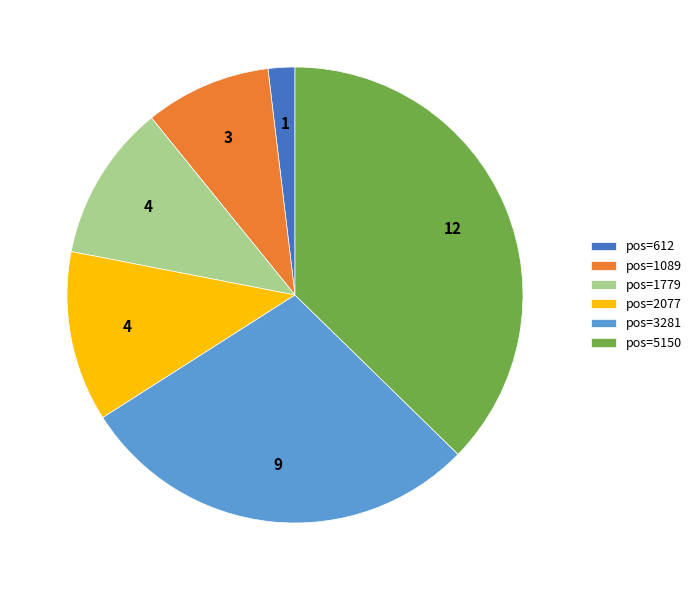

Does any single category account for the majority?

No